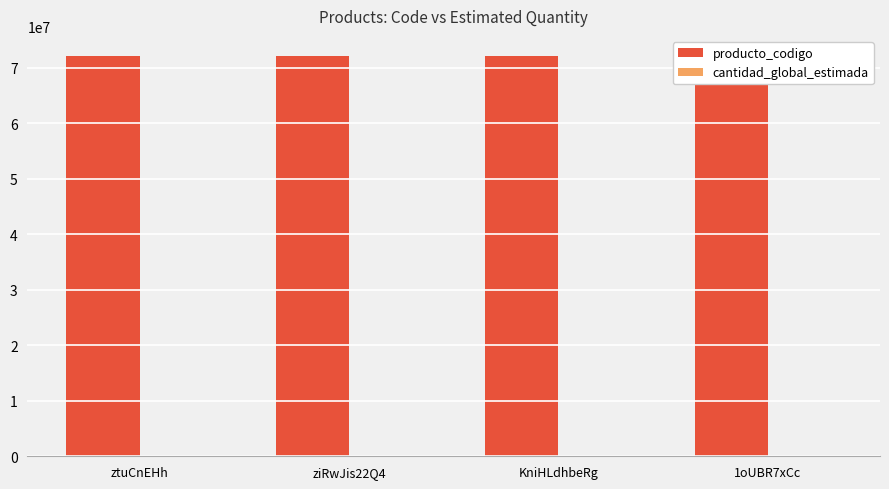

What is the maximum value shown in the chart?

72131701